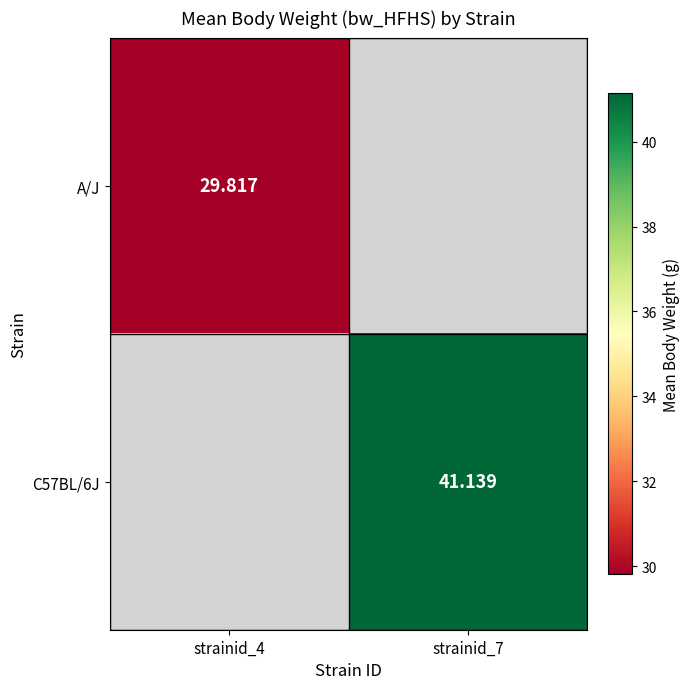

At how many categories does at least one series exceed 37?

1